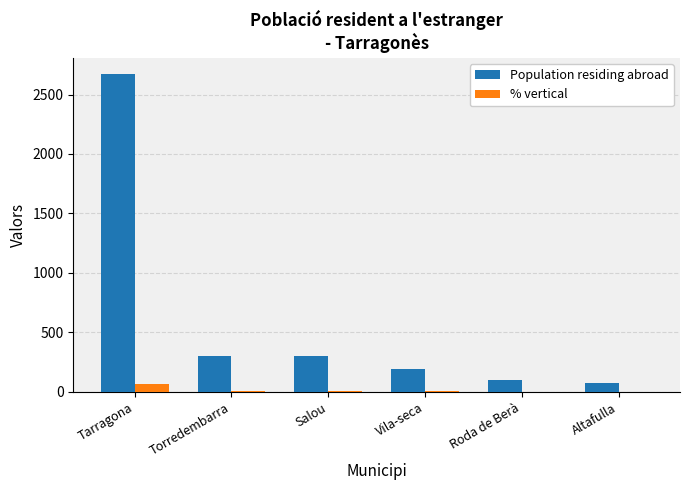

What is the difference between the Population residing abroad values at Tarragona and Salou?

2371.0